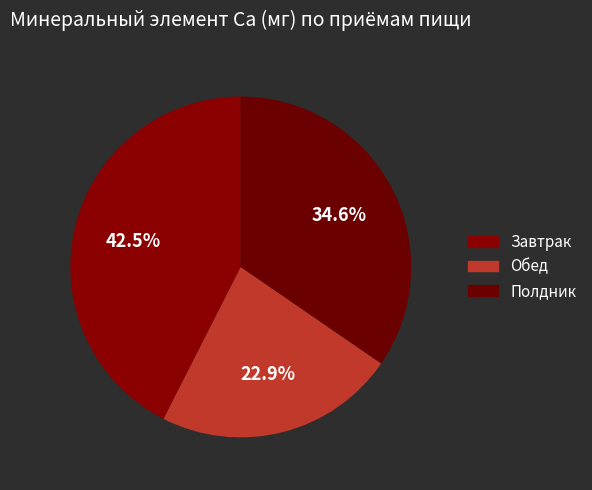

To the nearest percent, what is the difference between the Обед and Завтрак slice percentages?

20%